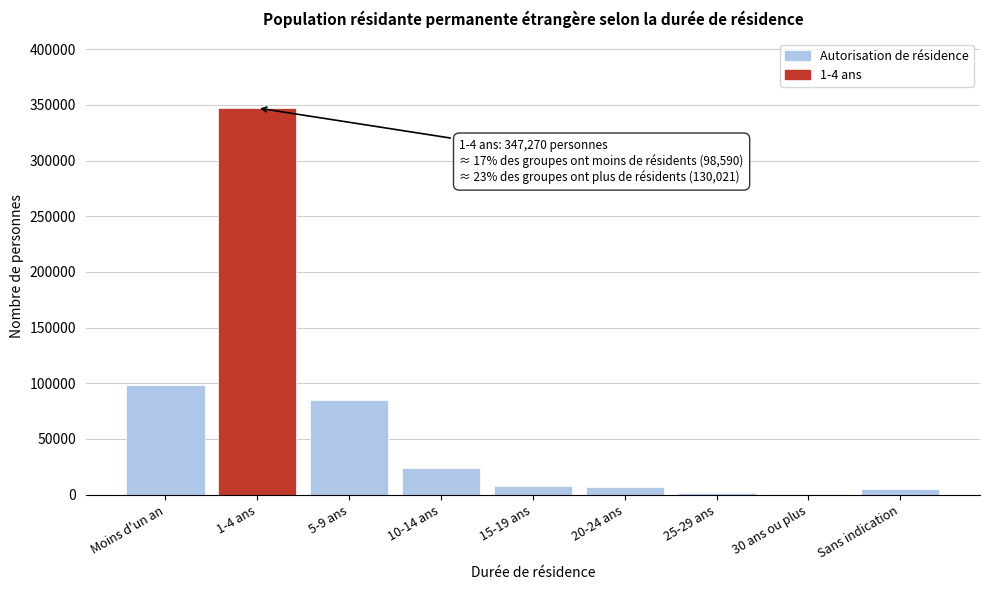

Where is the data nearest to the value 173784?

Moins d'un an